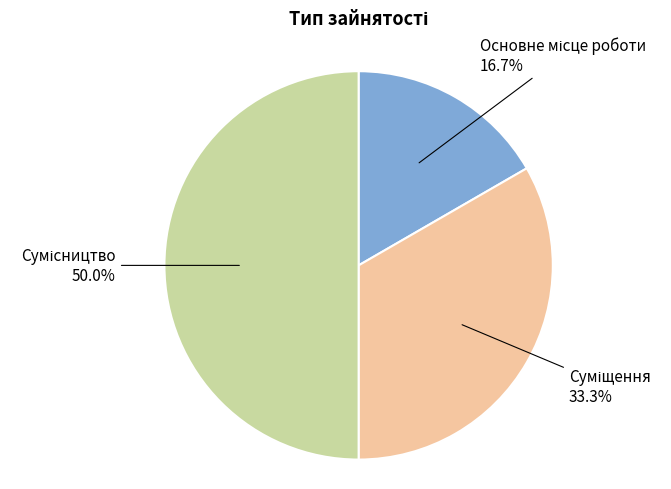

How many segments does this pie chart have?

3